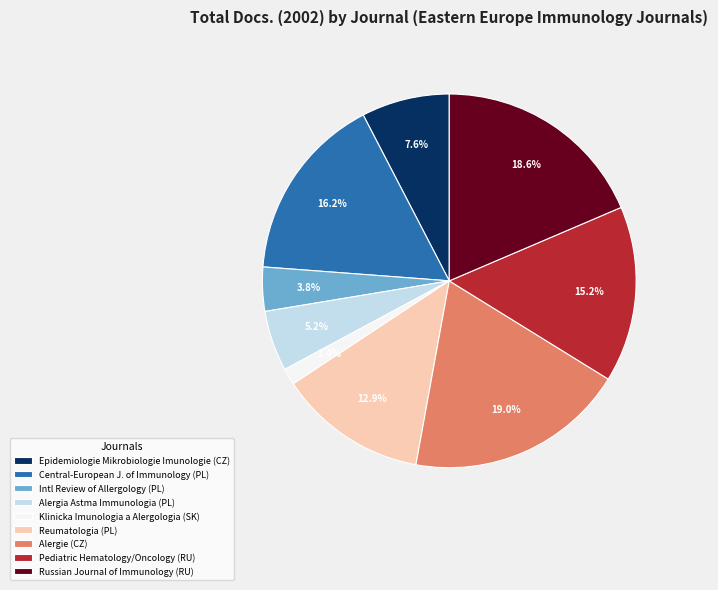

How many slices are in this pie chart?

9